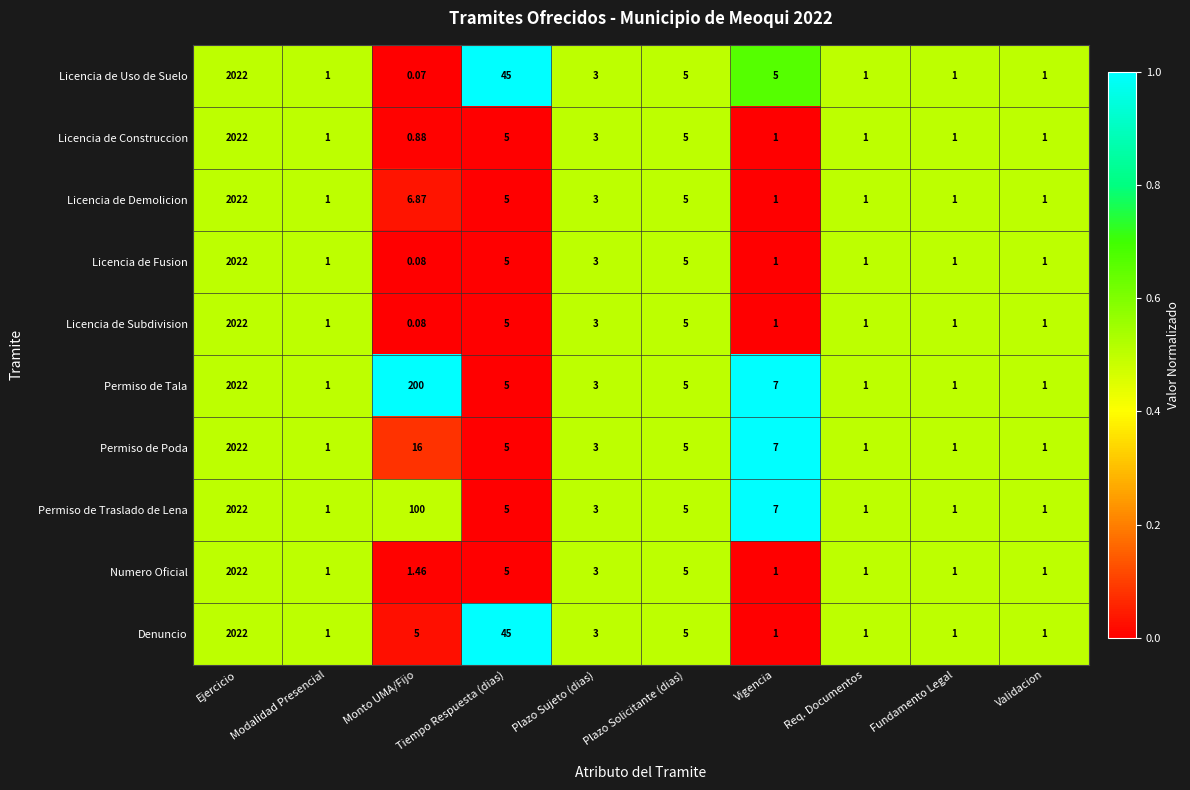

Which series has the largest range (max minus min)?

Licencia de Uso de Suelo